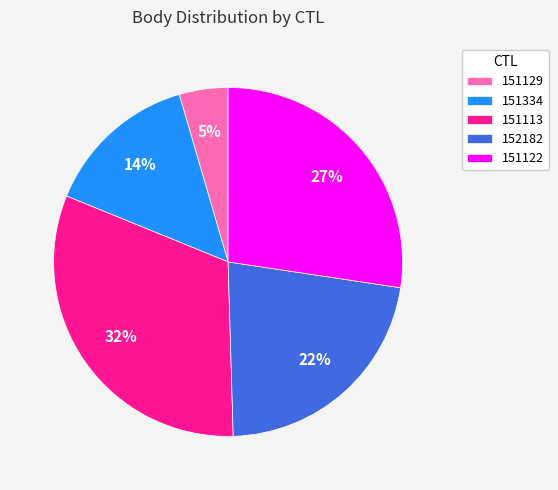

What percentage is the 151129 slice, to the nearest percent?

5%